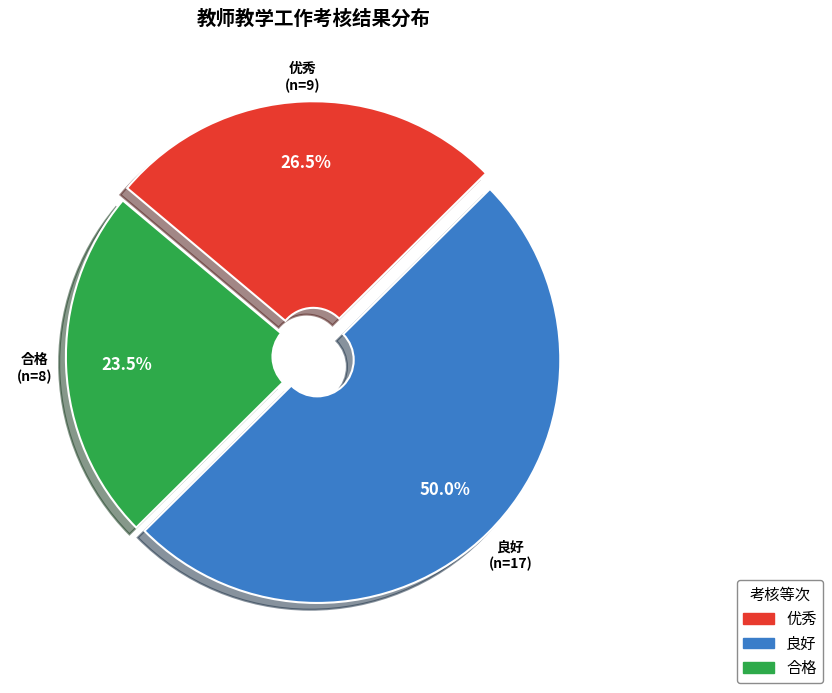

What is the smallest slice in the pie chart?

合格